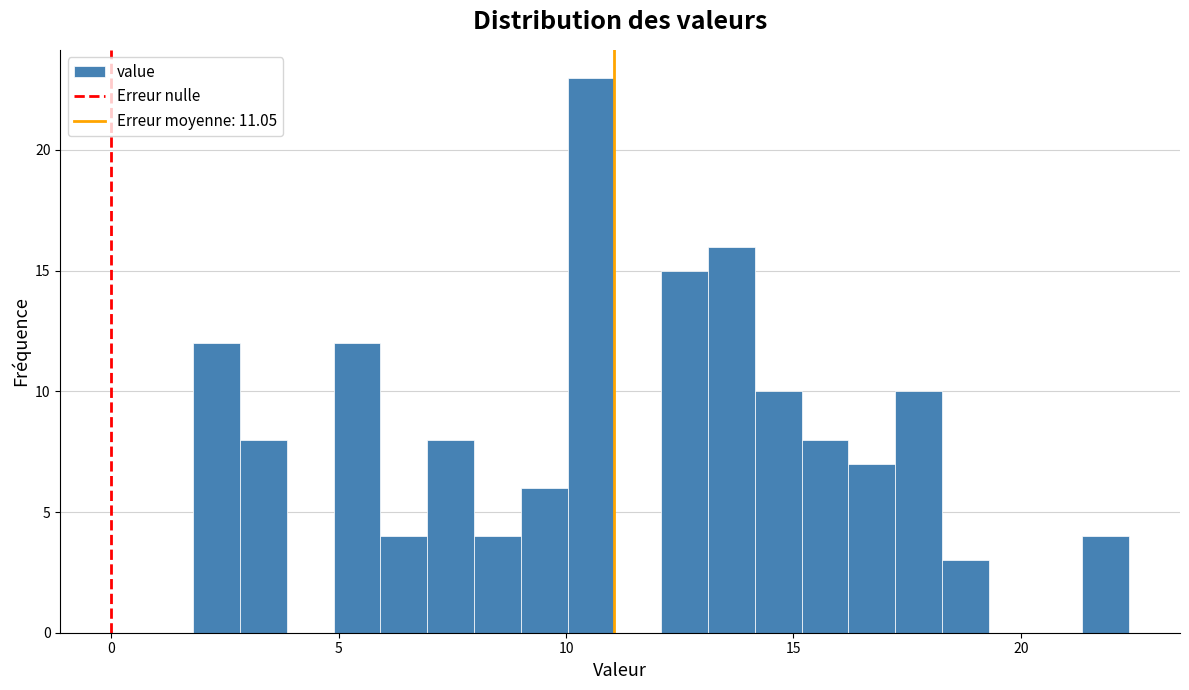

Read against the x-axis, roughly where is the centre of the tallest bar?

10.5